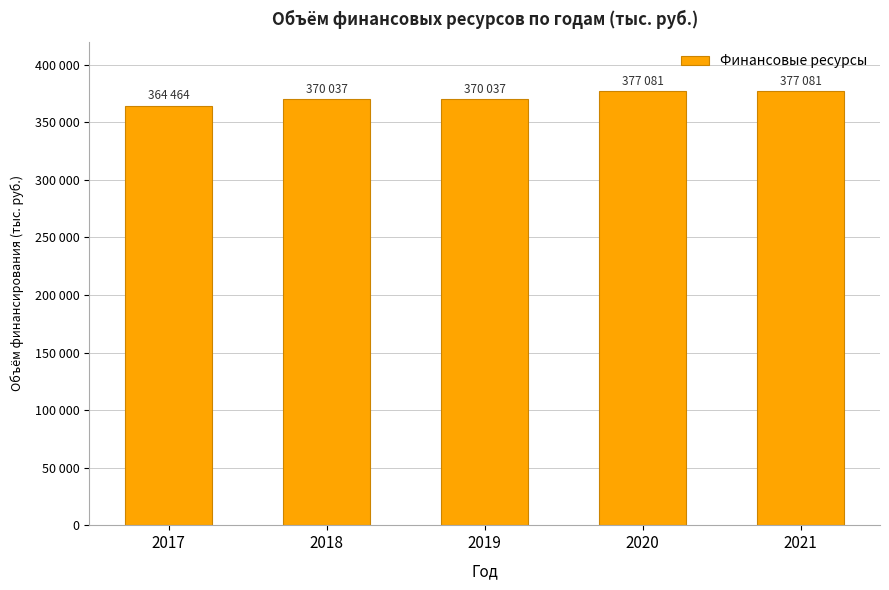

Reading left to right, transcribe all the data shown in this chart.

364464	370037	370037	377081	377081